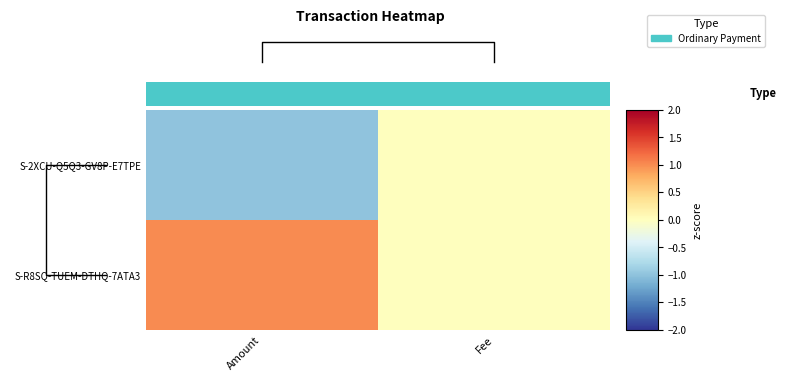

Rank the series at Amount from lowest to highest value.

S-2XCU-Q5Q3-GV8P-E7TPE, S-R8SQ-TUEM-DTHQ-7ATA3